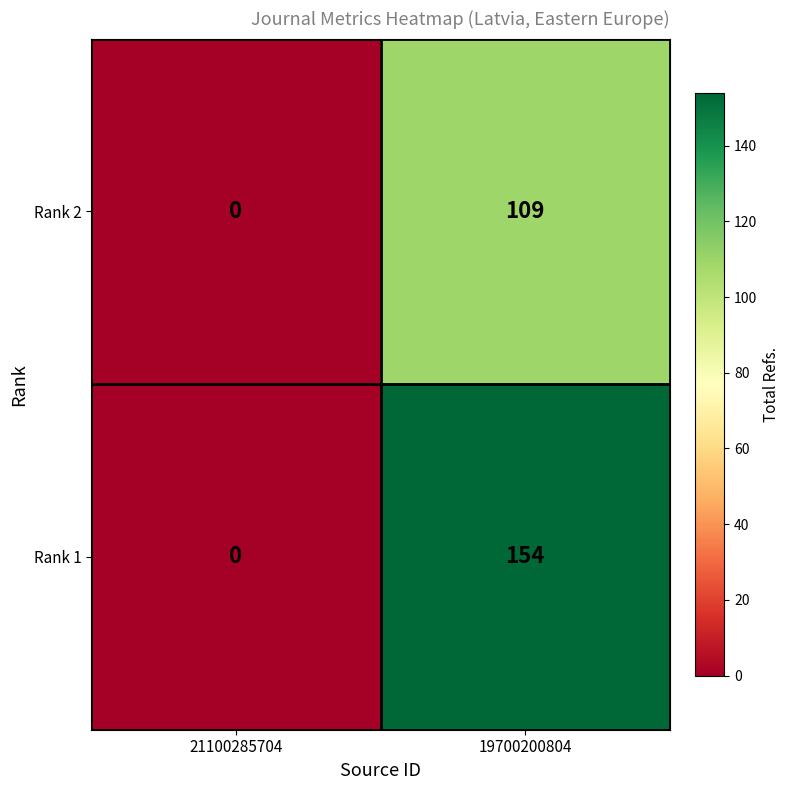

Reading left to right, what are all the values shown in this chart?

Rank 2: 21100285704=0	19700200804=109
Rank 1: 21100285704=0	19700200804=154